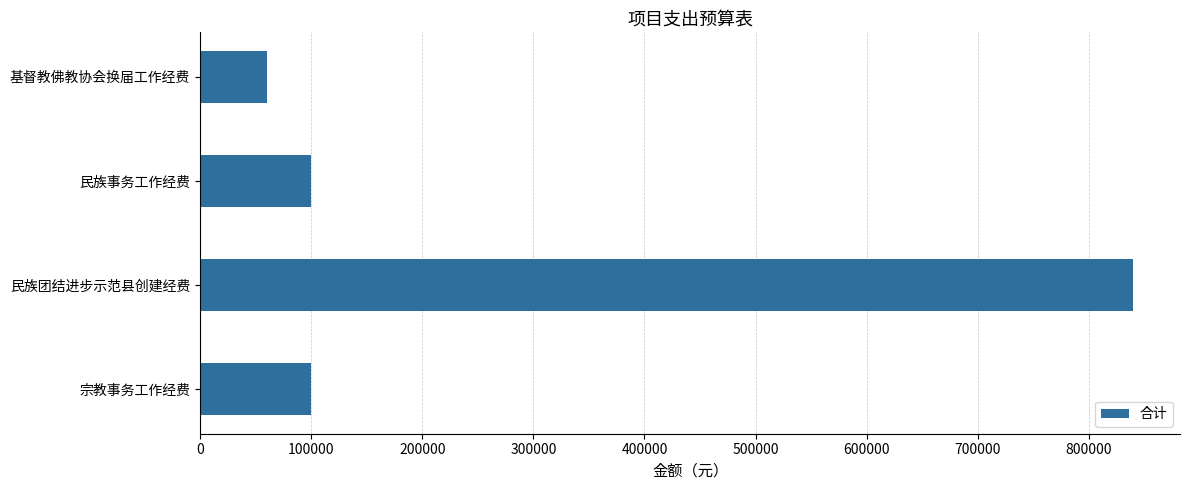

Reading top to bottom, transcribe all the data shown in this chart.

基督教佛教协会换届工作经费=60000	民族事务工作经费=100000	民族团结进步示范县创建经费=840000	宗教事务工作经费=100000